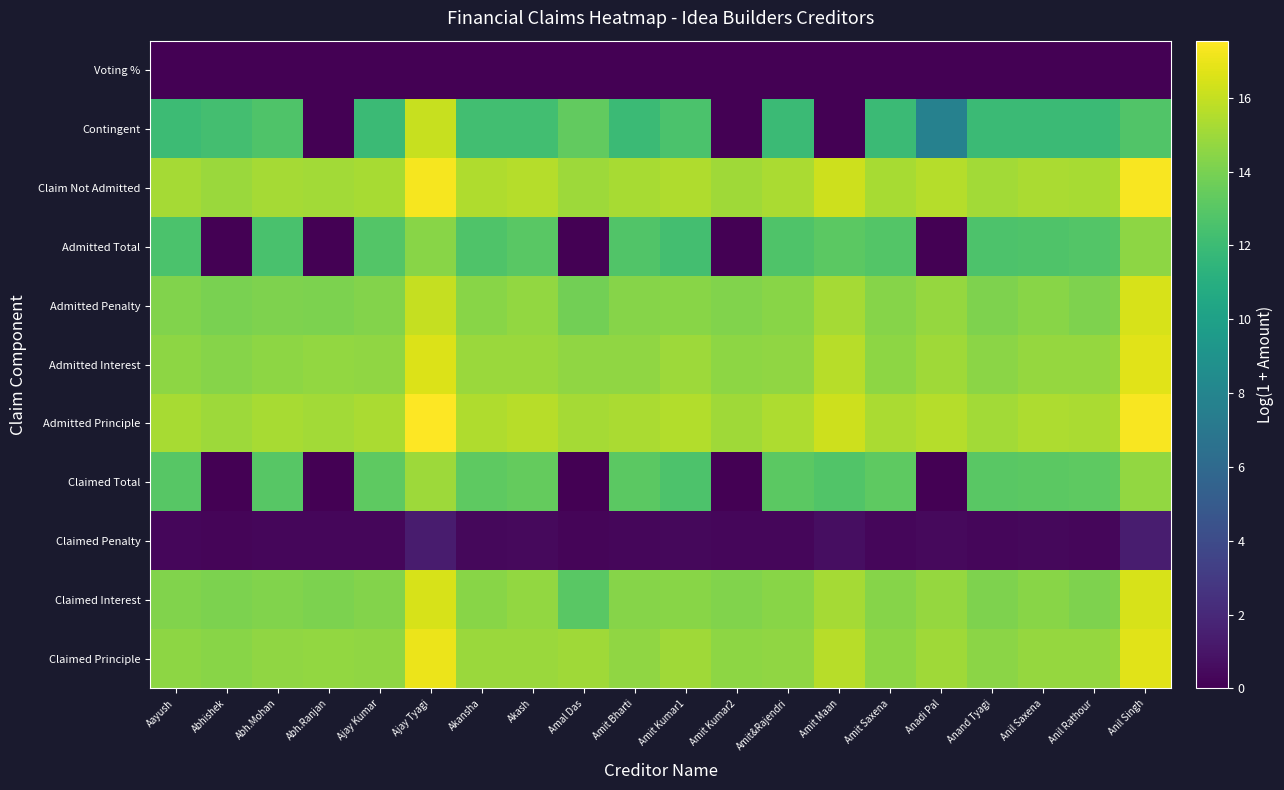

At Ajay Kumar, list the series in order from smallest to largest.

Voting %, Claimed Penalty, Contingent, Admitted Total, Claimed Total, Admitted Penalty, Claimed Interest, Claimed Principle, Admitted Interest, Claim Not Admitted, Admitted Principle